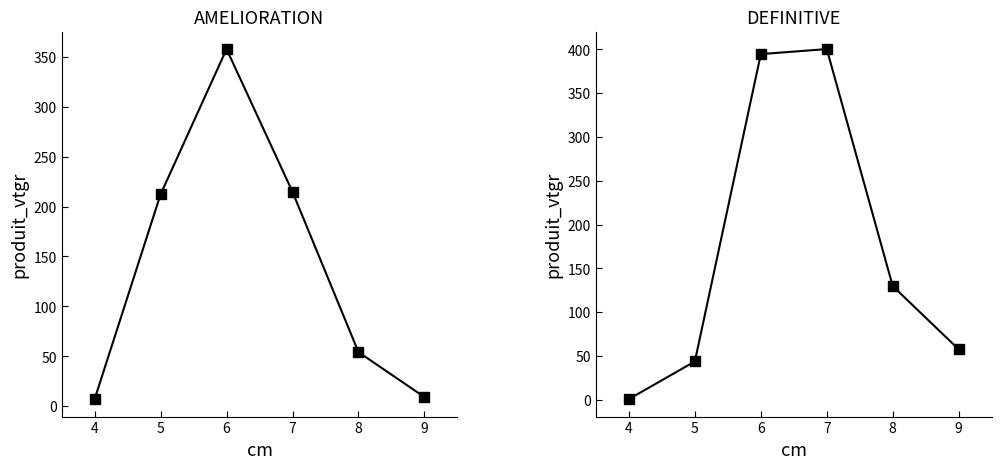

At which category is the sum across all series the highest?

5